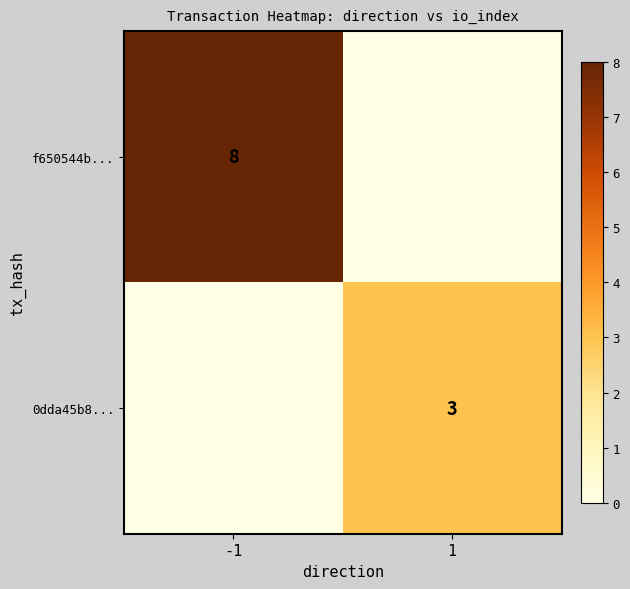

The 0dda45b8... series shows 3 at 1. True or false?

True